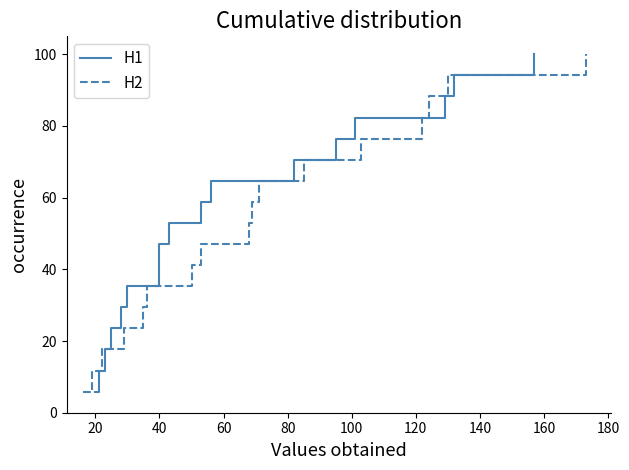

Does the chart have visible grid lines?

No